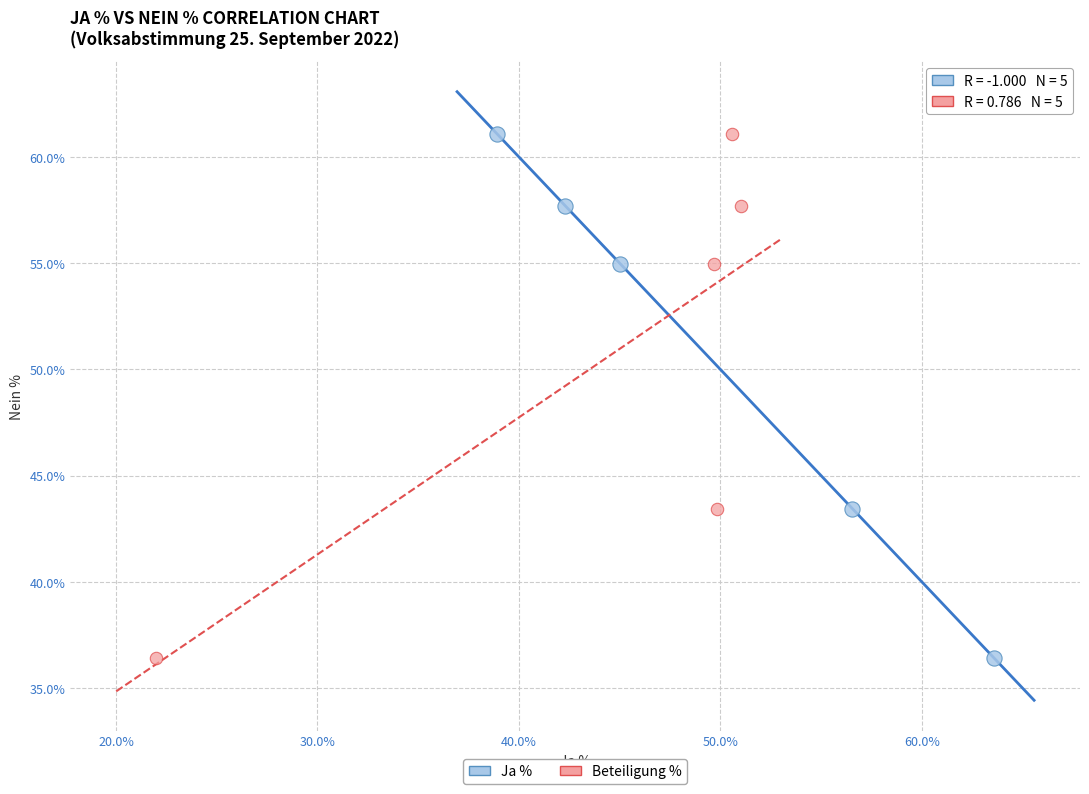

What are all the series names shown in the legend?

Ja %, Beteiligung %